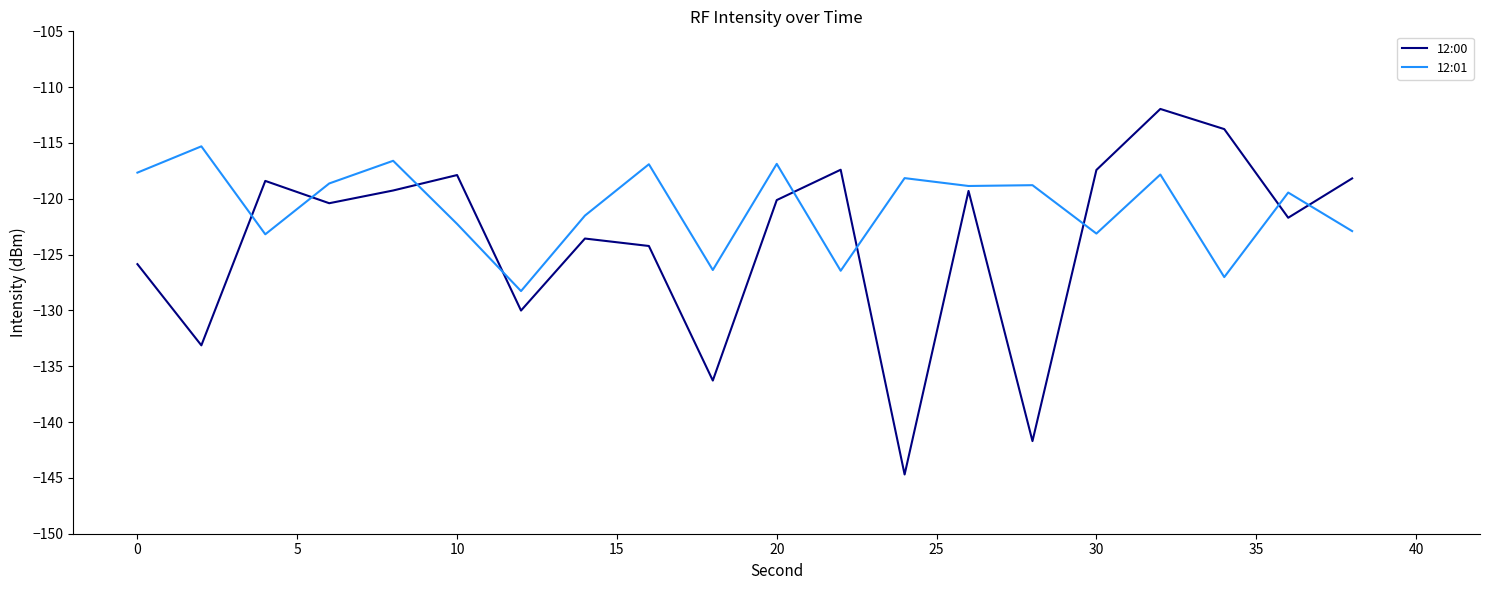

Which series has the largest range (max minus min)?

12:00